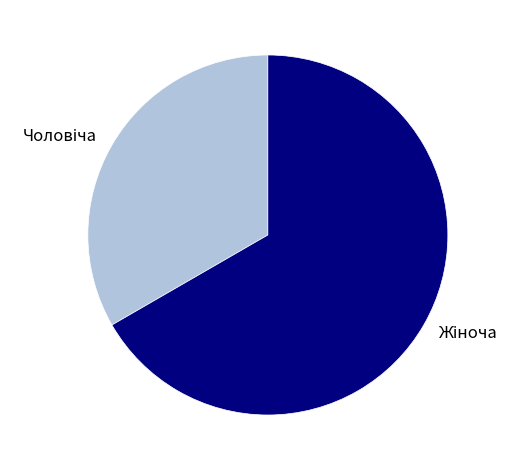

Count the number of slices in the pie.

2